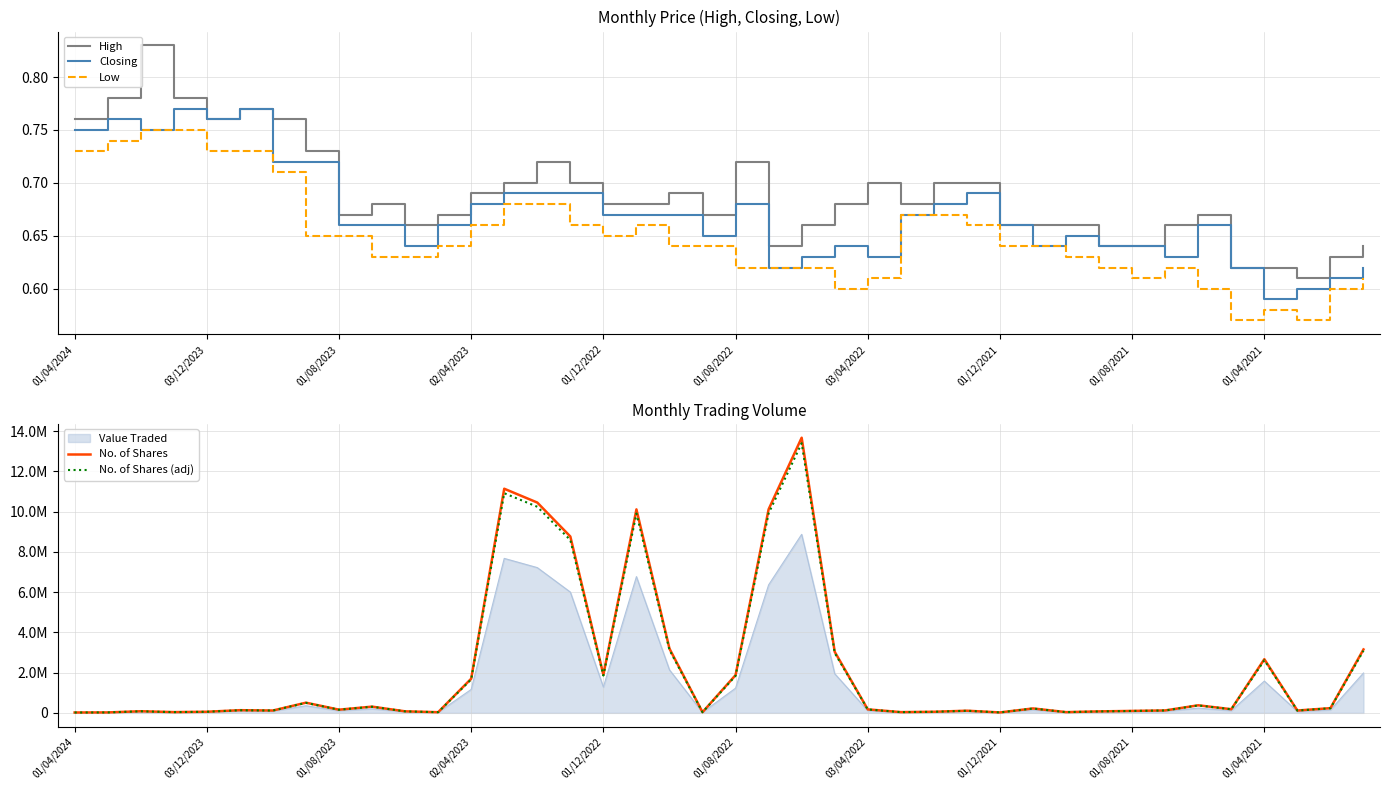

The value of Low at 29 is 0.6. True or false?

True